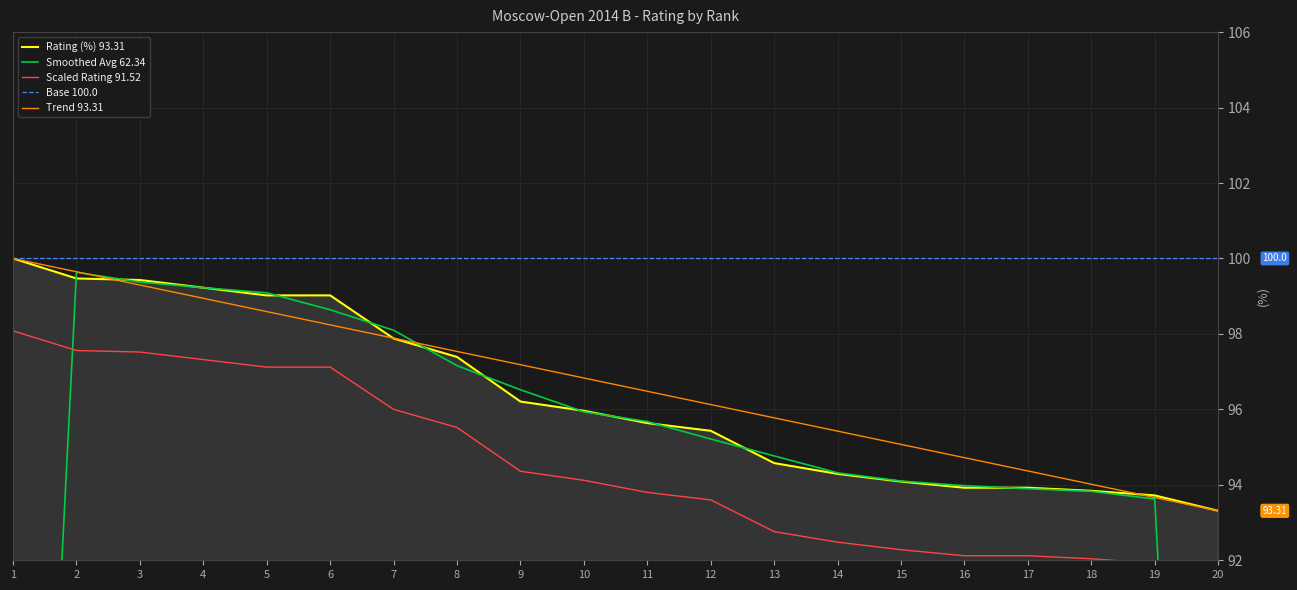

Is the value of Base 100.0 at 5 greater than the value of Smoothed Avg 62.34 at 19?

Yes